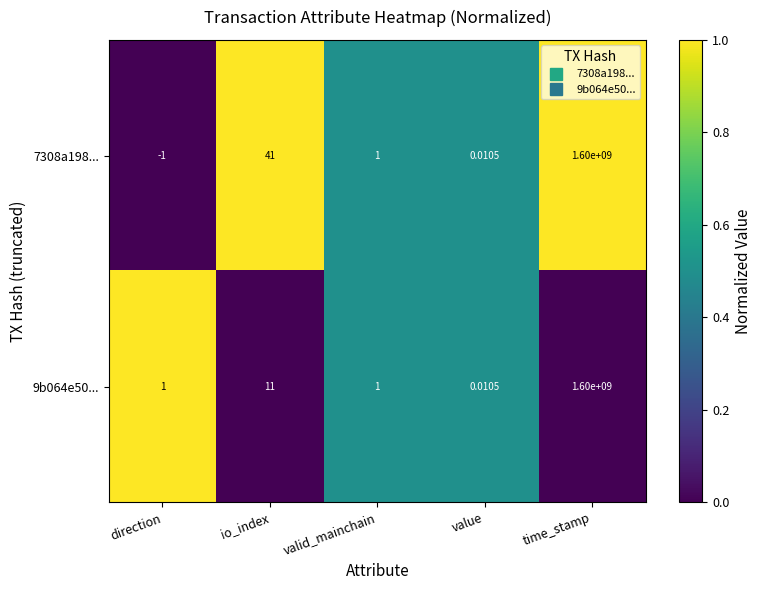

Is the value of 7308a198... at value greater than the value of 9b064e50... at direction?

No